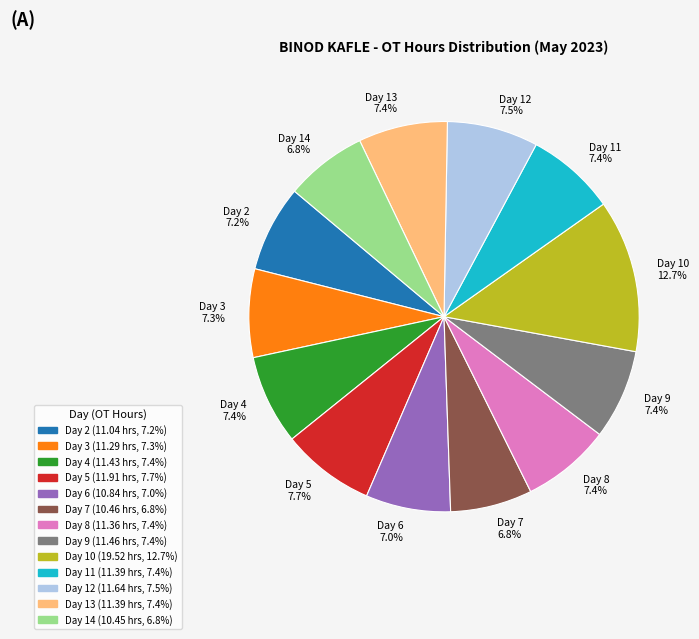

What percentage do Day 11 7.4% and Day 5 7.7% together represent?

15.1%